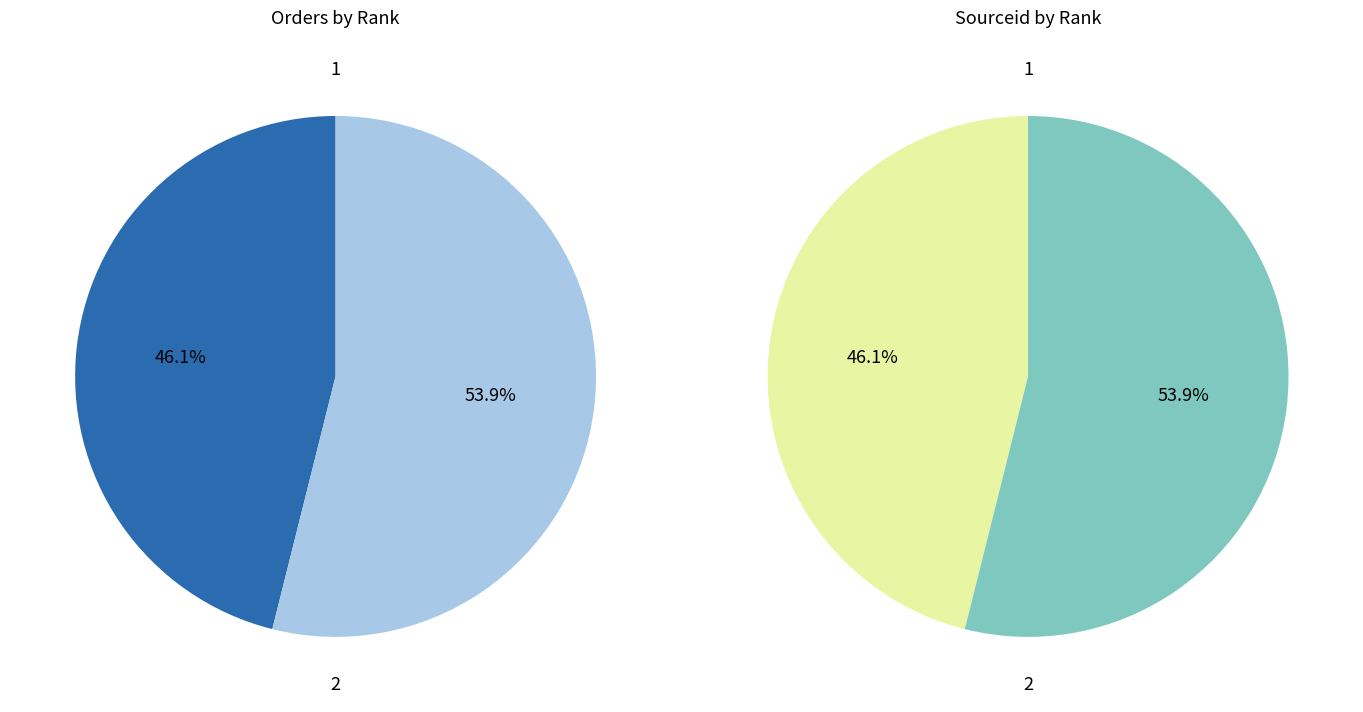

To the nearest percent, what portion does 2 represent?

54%